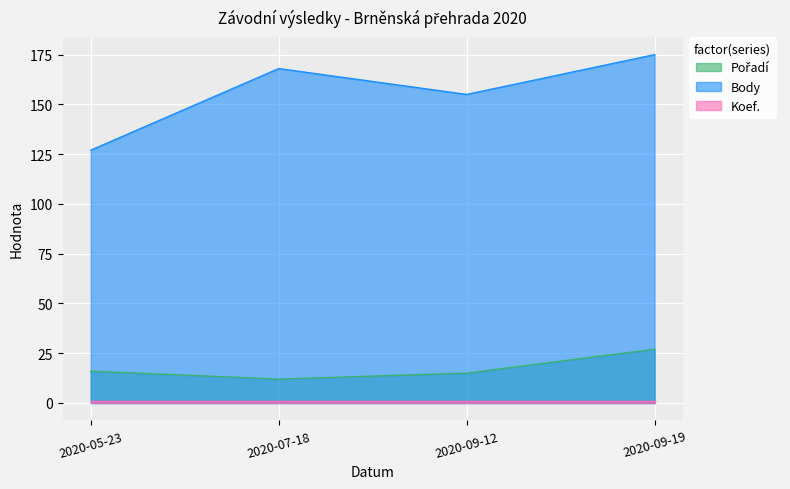

What is the total value across all series at 2020-09-19?

203